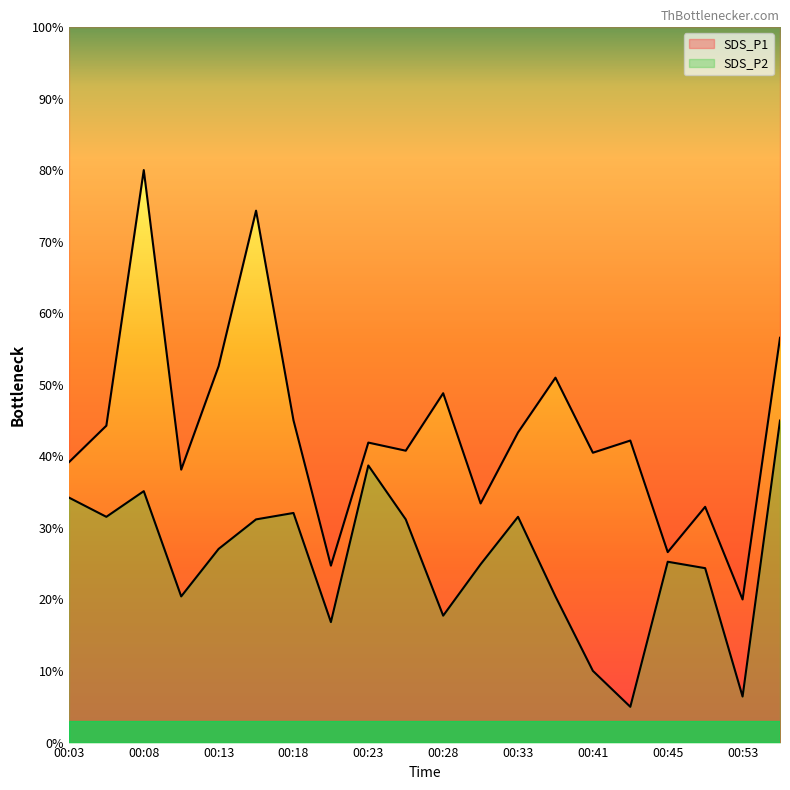

What is the value of the SDS_P2 point at the 1st from the left?

34.2